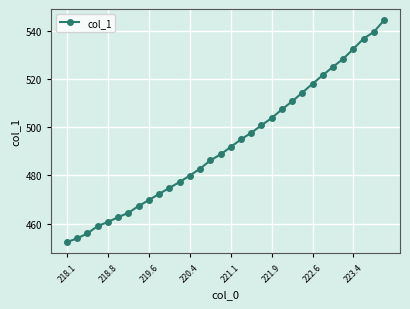

What is the average value?

493.0